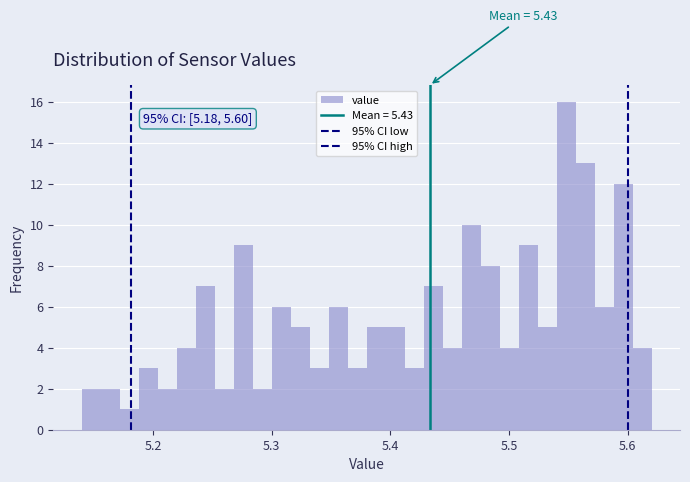

Read against the x-axis, roughly where is the centre of the tallest bar?

5.55